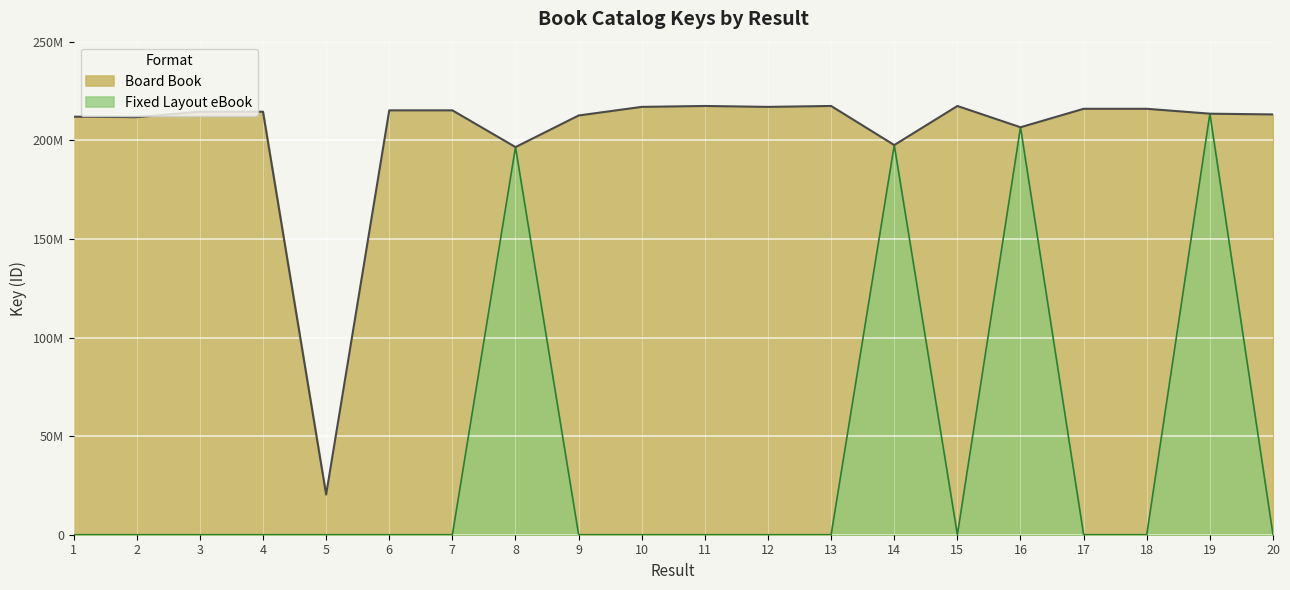

What is the value of the Board Book point at the 2nd from the left?

211719660